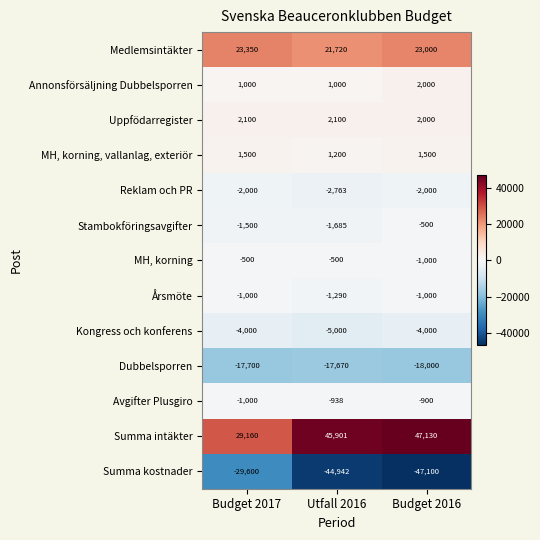

Which category has the lowest value across all series?

Budget 2016